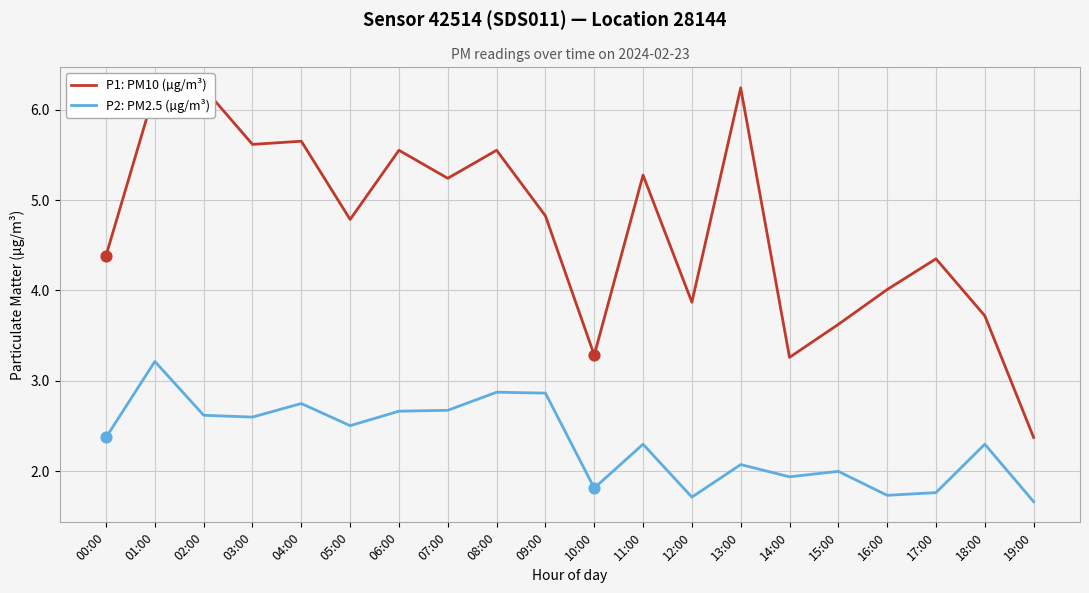

Which series reaches the minimum Y coordinate?

P2: PM2.5 (µg/m³)